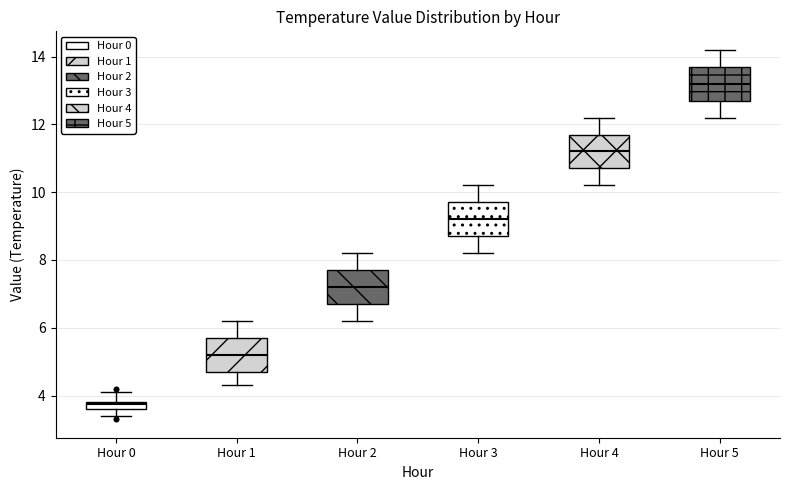

Which box has the highest median line?

Hour 5